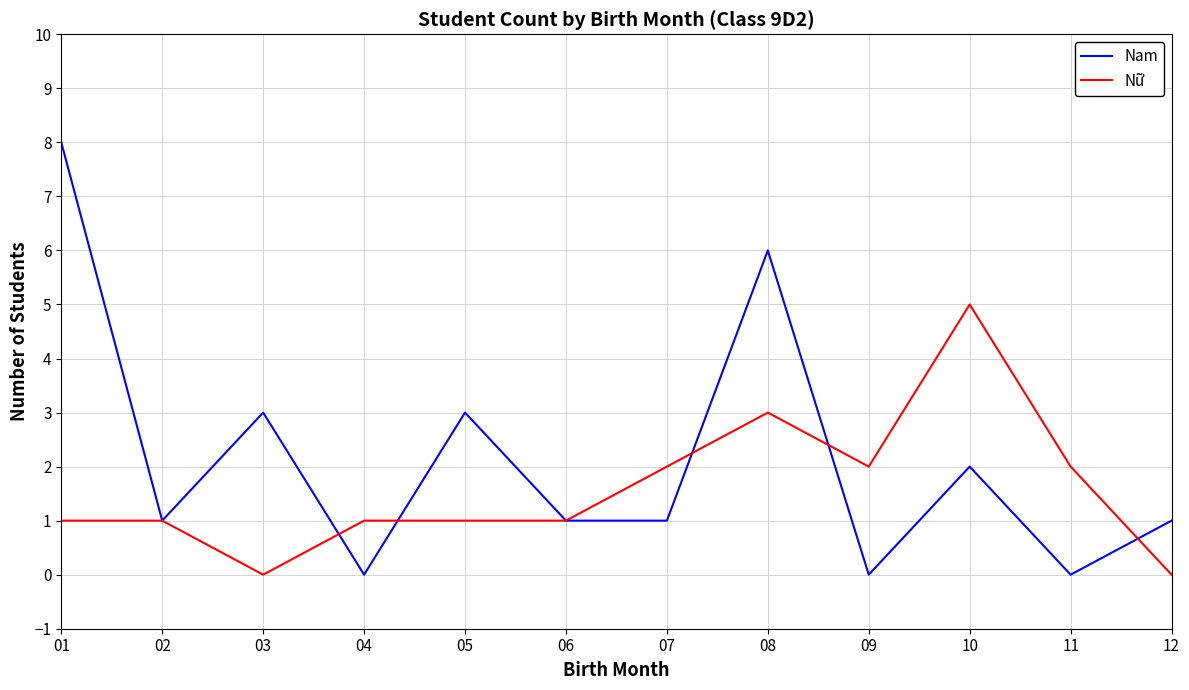

How many categories are shown in the chart?

12